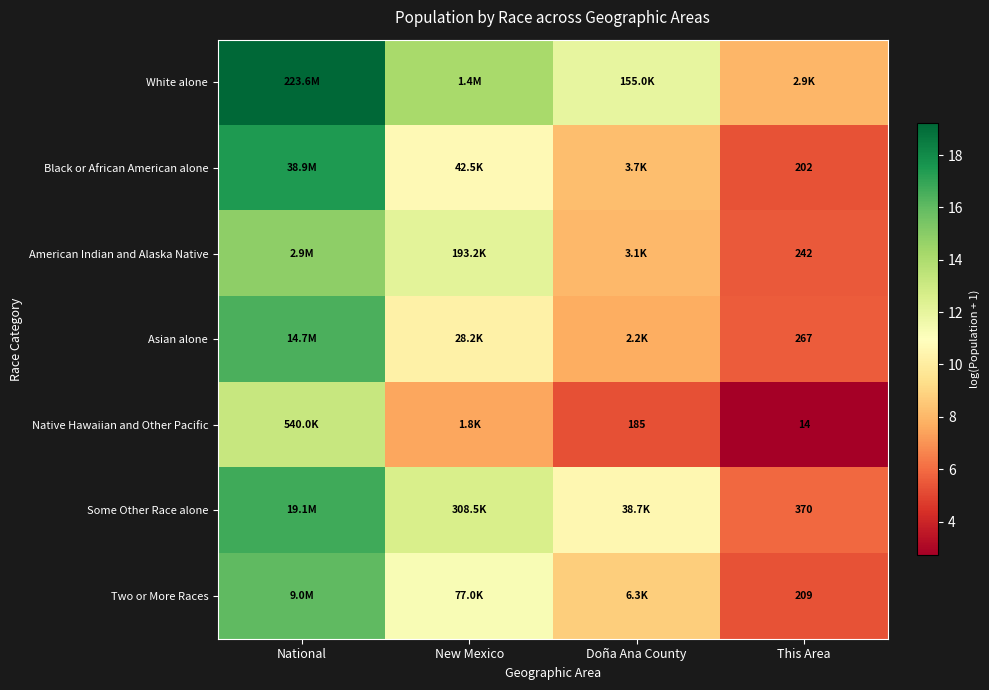

At which category is the sum across all series the highest?

National